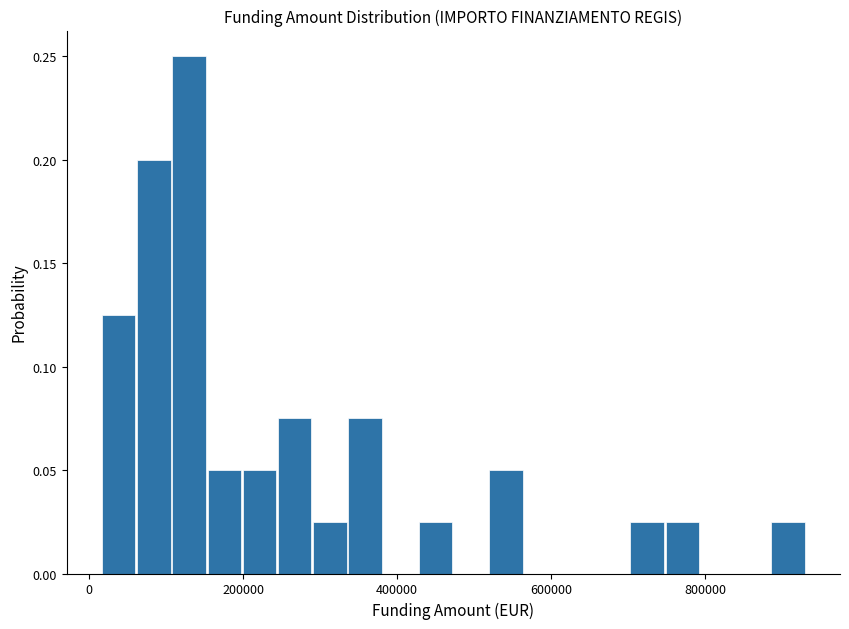

Around what value on the x-axis is the tallest bar? Give the approximate position of its centre, as read against the axis.

120000